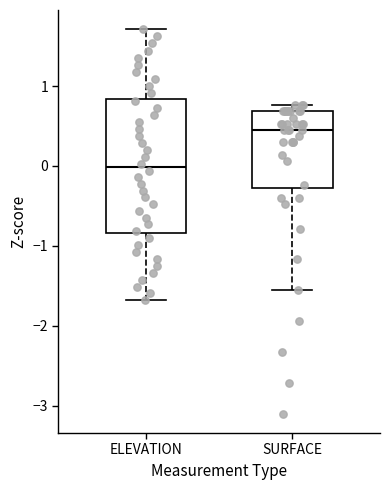

Comparing the boxes themselves (not the whiskers), which one is the tallest?

ELEVATION